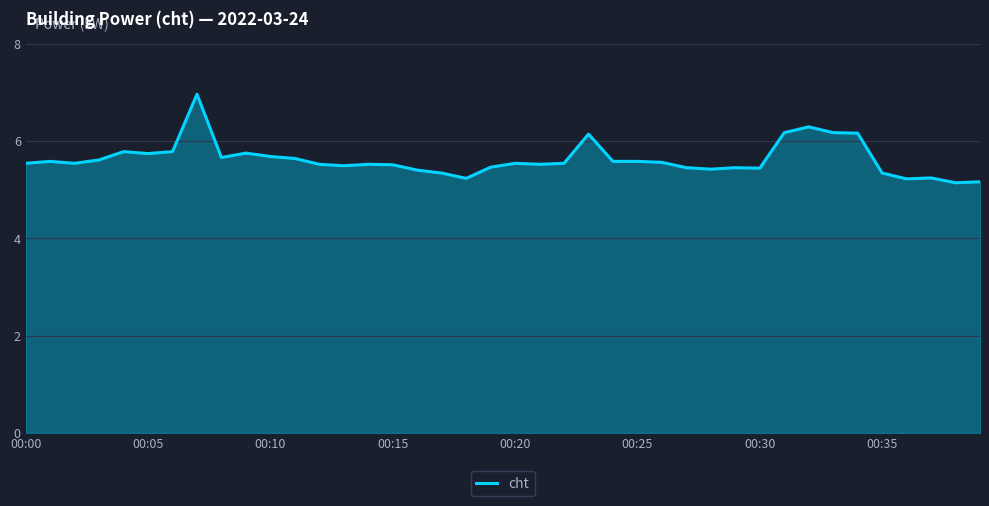

Does the chart have visible grid lines?

Yes